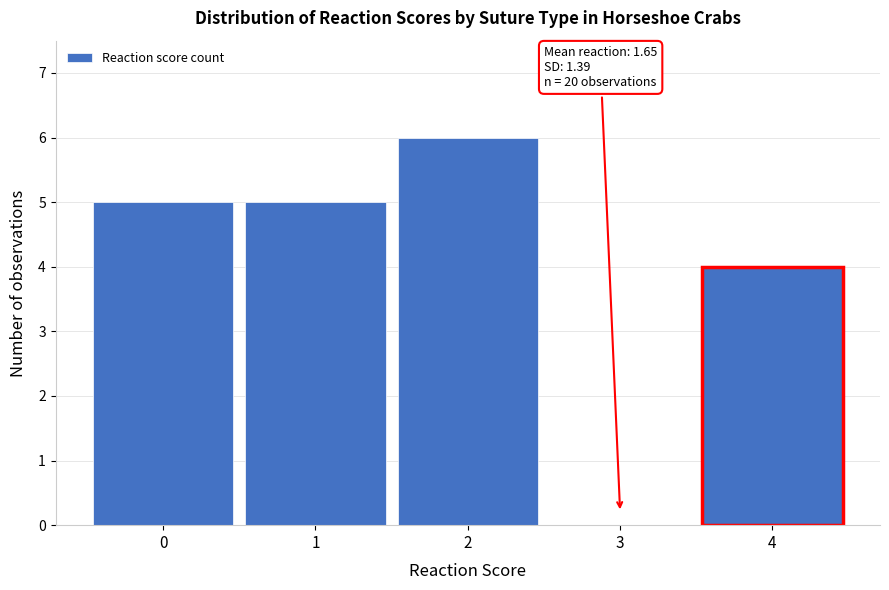

Over which range of the x-axis is the bar tallest?

1.5 to 2.5